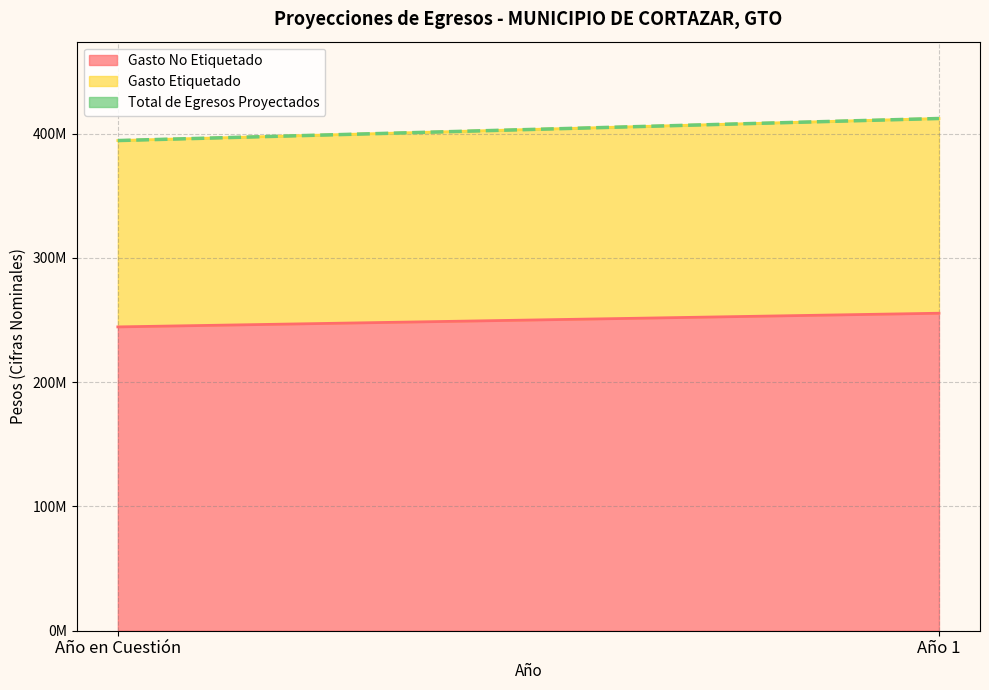

What position from the left is Año 1?

2